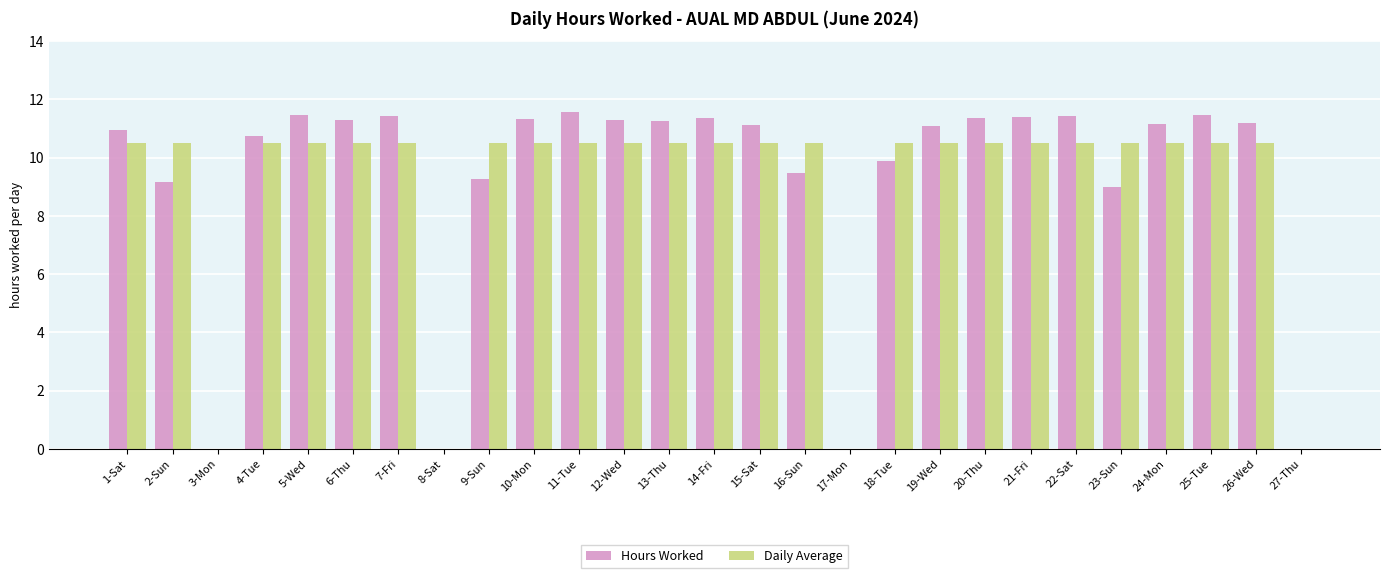

Is it true that Daily Average equals 10.5 at 13-Thu?

True